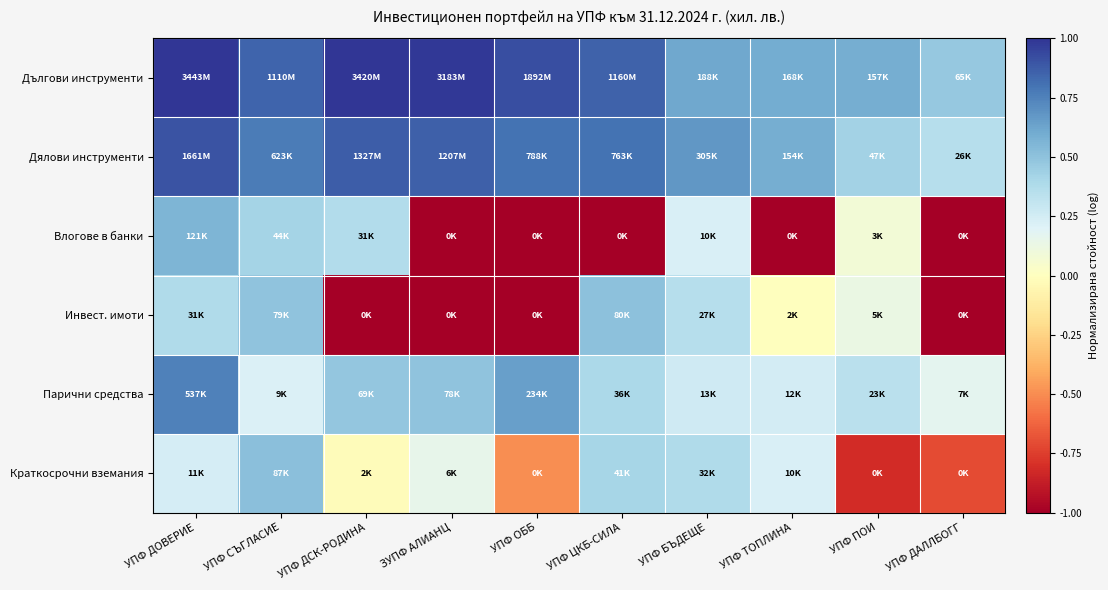

Reading left to right, transcribe all the data shown in this chart.

Дългови инструменти: УПФ ДОВЕРИЕ=1.0	УПФ СЪГЛАСИЕ=0.8	УПФ ДСК-РОДИНА=1.0	ЗУПФ АЛИАНЦ=1.0	УПФ ОББ=0.9	УПФ ЦКБ-СИЛА=0.9	УПФ БЪДЕЩЕ=0.6	УПФ ТОПЛИНА=0.6	УПФ ПОИ=0.6	УПФ ДАЛЛБОГГ=0.5
Дялови инструменти: УПФ ДОВЕРИЕ=0.9	УПФ СЪГЛАСИЕ=0.8	УПФ ДСК-РОДИНА=0.9	ЗУПФ АЛИАНЦ=0.9	УПФ ОББ=0.8	УПФ ЦКБ-СИЛА=0.8	УПФ БЪДЕЩЕ=0.7	УПФ ТОПЛИНА=0.6	УПФ ПОИ=0.4	УПФ ДАЛЛБОГГ=0.4
Влогове в банки: УПФ ДОВЕРИЕ=0.6	УПФ СЪГЛАСИЕ=0.4	УПФ ДСК-РОДИНА=0.4	ЗУПФ АЛИАНЦ=-1.0	УПФ ОББ=-1.0	УПФ ЦКБ-СИЛА=-1.0	УПФ БЪДЕЩЕ=0.2	УПФ ТОПЛИНА=-1.0	УПФ ПОИ=0.1	УПФ ДАЛЛБОГГ=-1.0
Инвест. имоти: УПФ ДОВЕРИЕ=0.4	УПФ СЪГЛАСИЕ=0.5	УПФ ДСК-РОДИНА=-1.0	ЗУПФ АЛИАНЦ=-1.0	УПФ ОББ=-1.0	УПФ ЦКБ-СИЛА=0.5	УПФ БЪДЕЩЕ=0.4	УПФ ТОПЛИНА=-0.0	УПФ ПОИ=0.1	УПФ ДАЛЛБОГГ=-1.0
Парични средства: УПФ ДОВЕРИЕ=0.8	УПФ СЪГЛАСИЕ=0.2	УПФ ДСК-РОДИНА=0.5	ЗУПФ АЛИАНЦ=0.5	УПФ ОББ=0.6	УПФ ЦКБ-СИЛА=0.4	УПФ БЪДЕЩЕ=0.3	УПФ ТОПЛИНА=0.2	УПФ ПОИ=0.3	УПФ ДАЛЛБОГГ=0.2
Краткосрочни вземания: УПФ ДОВЕРИЕ=0.2	УПФ СЪГЛАСИЕ=0.5	УПФ ДСК-РОДИНА=-0.0	ЗУПФ АЛИАНЦ=0.2	УПФ ОББ=-0.5	УПФ ЦКБ-СИЛА=0.4	УПФ БЪДЕЩЕ=0.4	УПФ ТОПЛИНА=0.2	УПФ ПОИ=-0.8	УПФ ДАЛЛБОГГ=-0.7